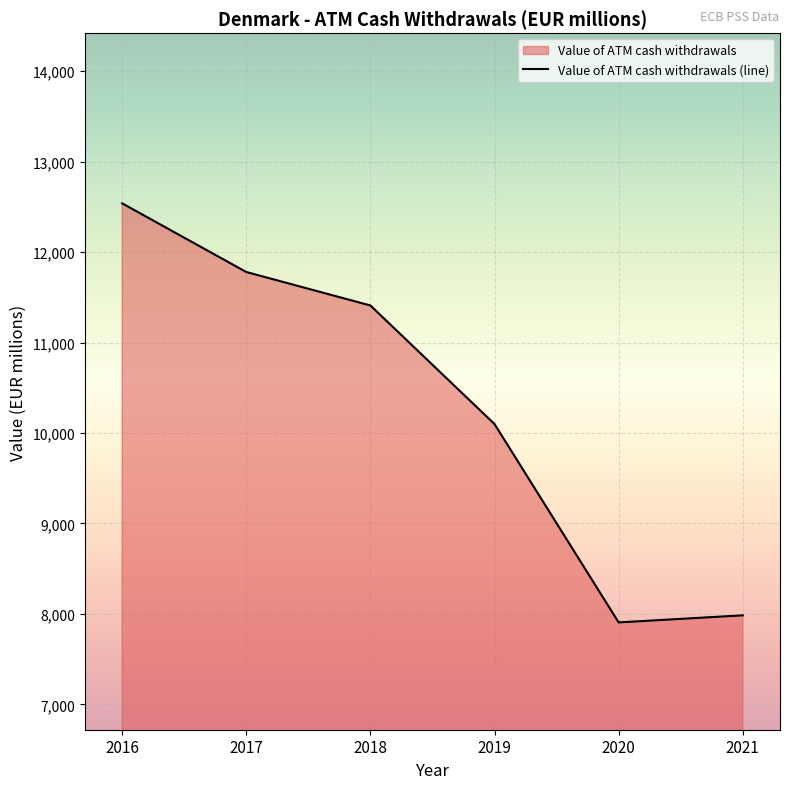

Rank the categories by value from highest to lowest.

2016, 2017, 2018, 2019, 2021, 2020